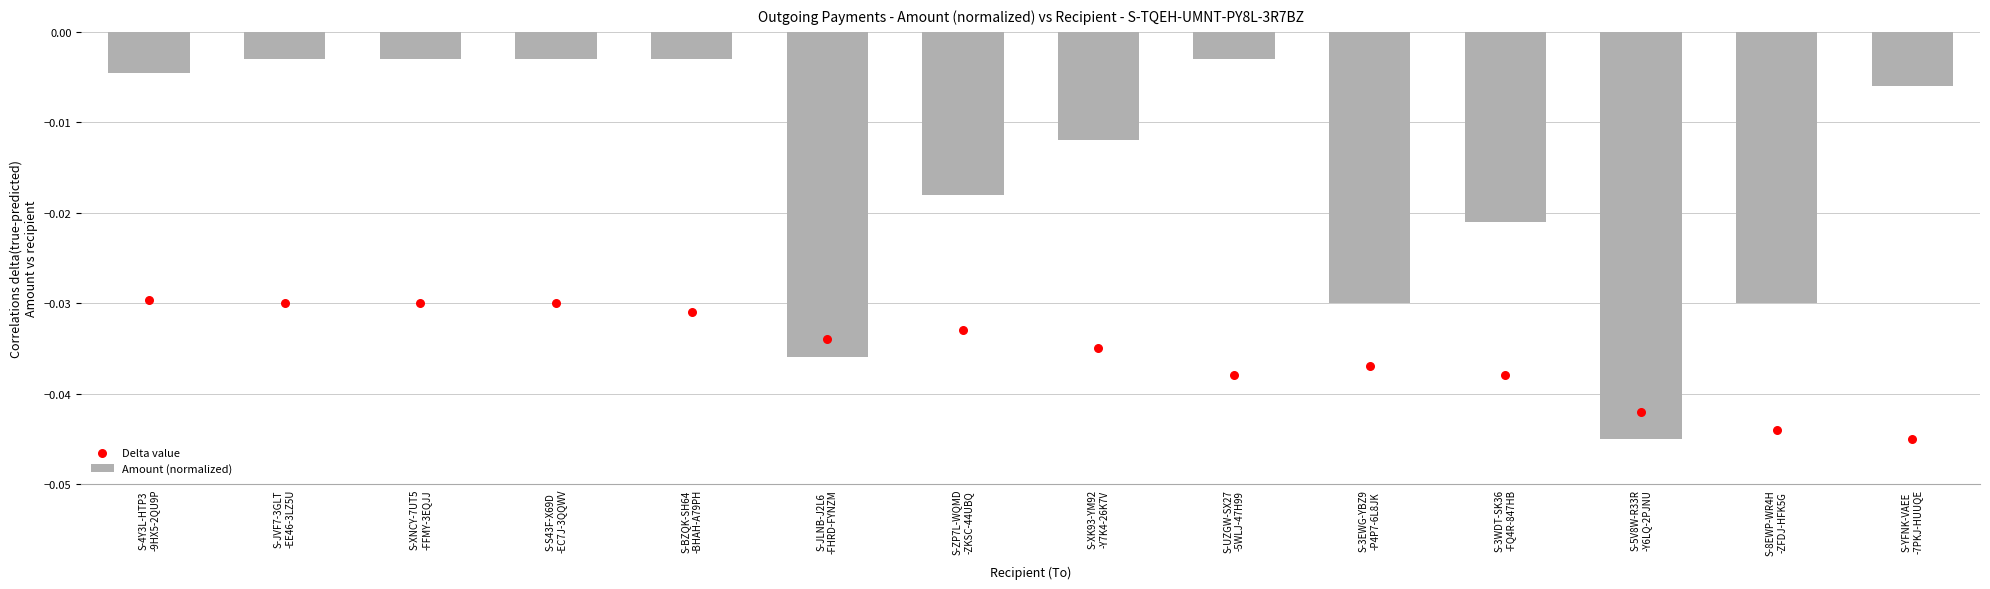

What are all the series names shown in the legend?

Amount (normalized), Delta value